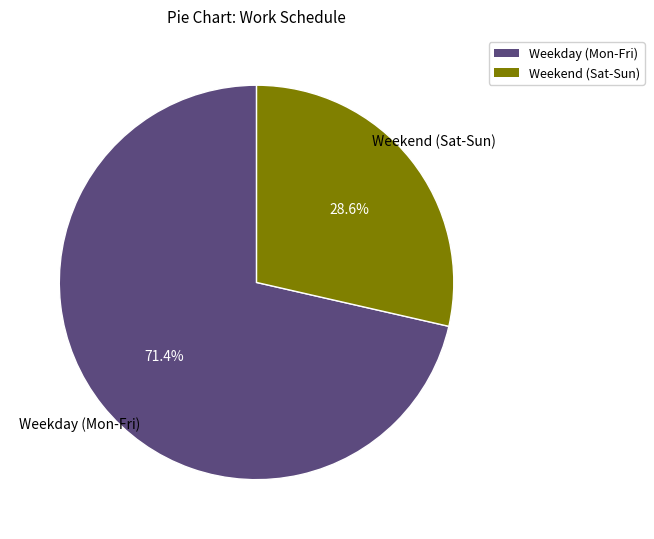

To the nearest percent, what is the average slice percentage?

50%